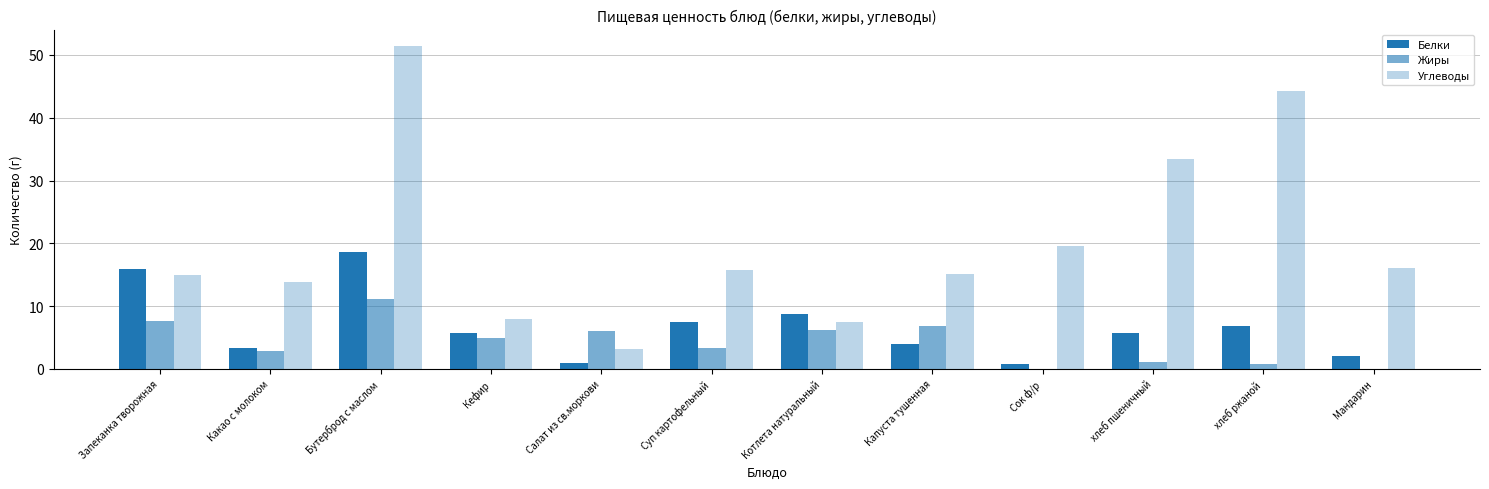

What is the label of the 6th bar from the left?

Суп картофельный